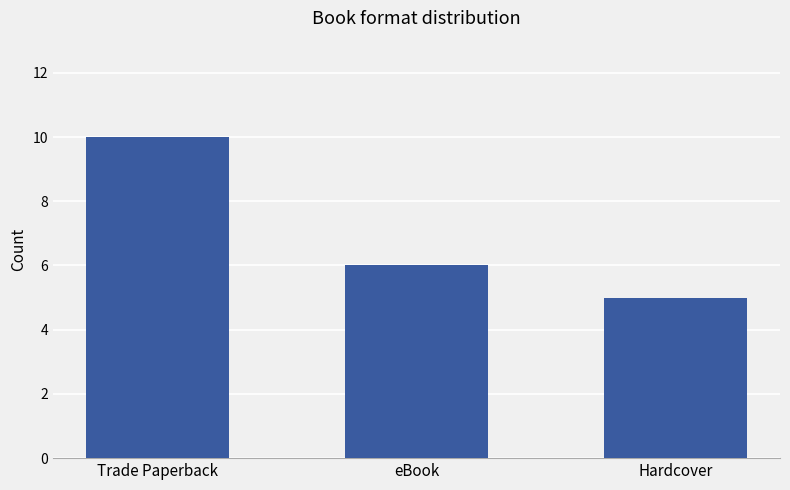

What is the change in value from eBook to Hardcover?

-1